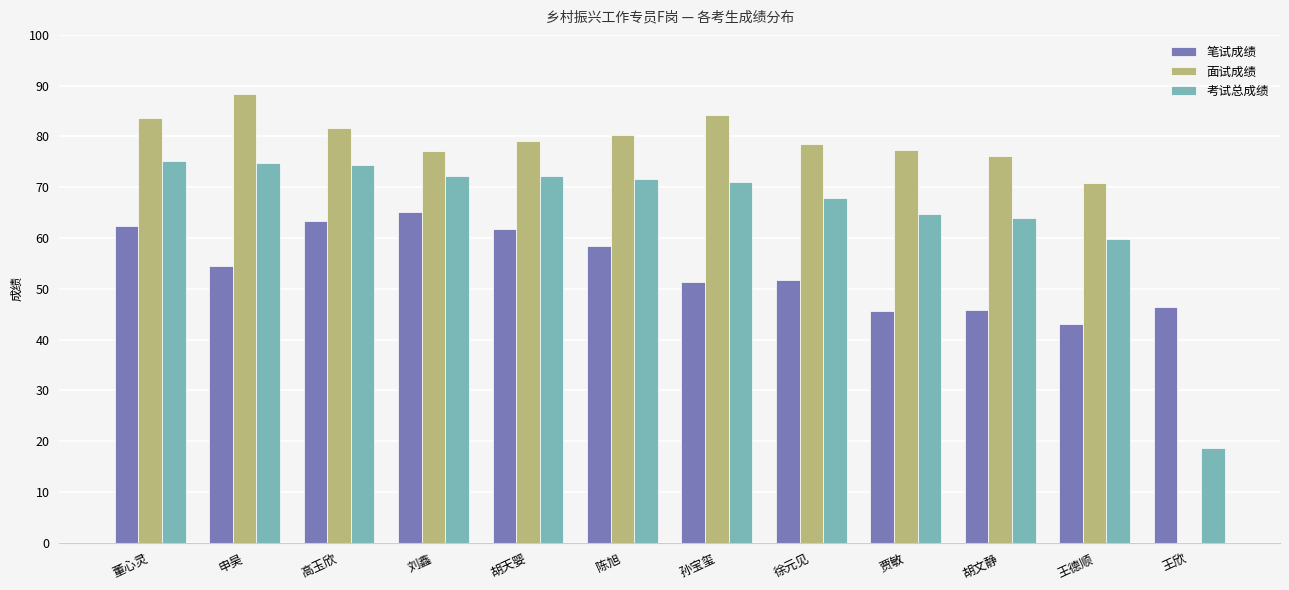

The value of 面试成绩 at 徐元见 is 112.7. True or false?

False